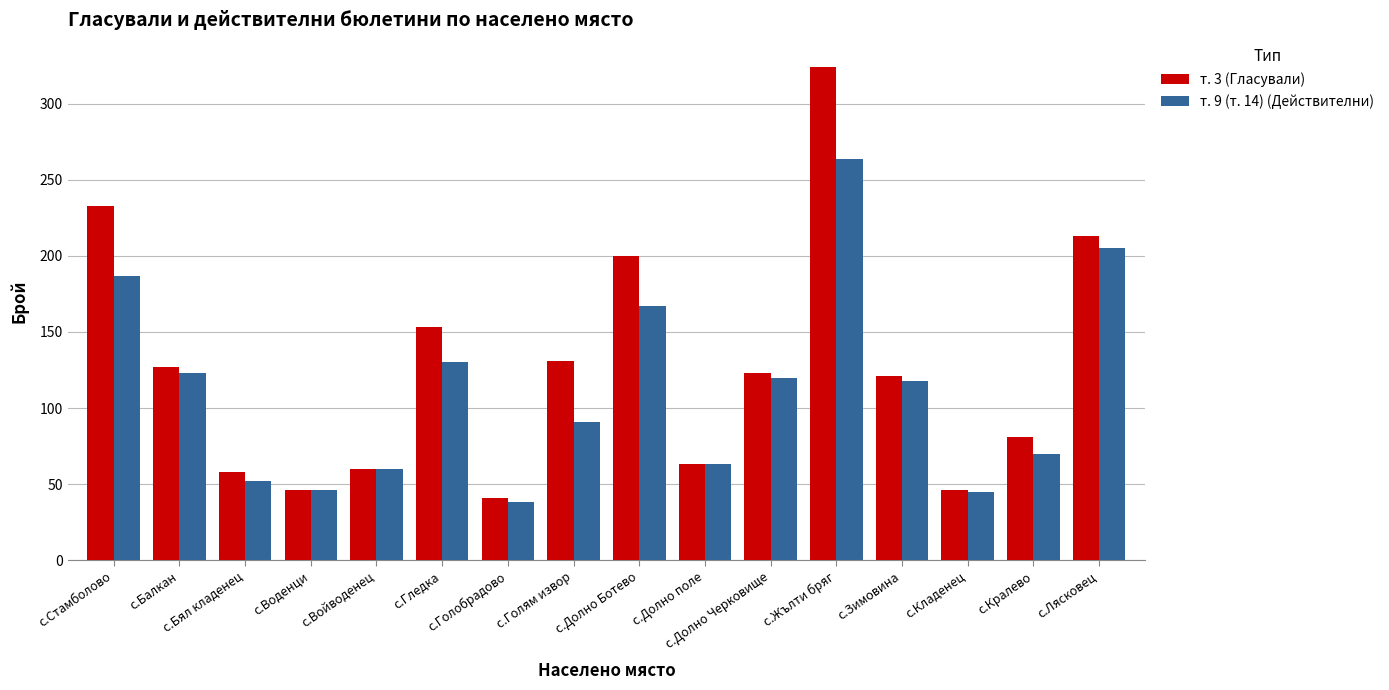

Rank the series by their maximum value, from lowest to highest.

т. 9 (т. 14) (Действителни), т. 3 (Гласували)